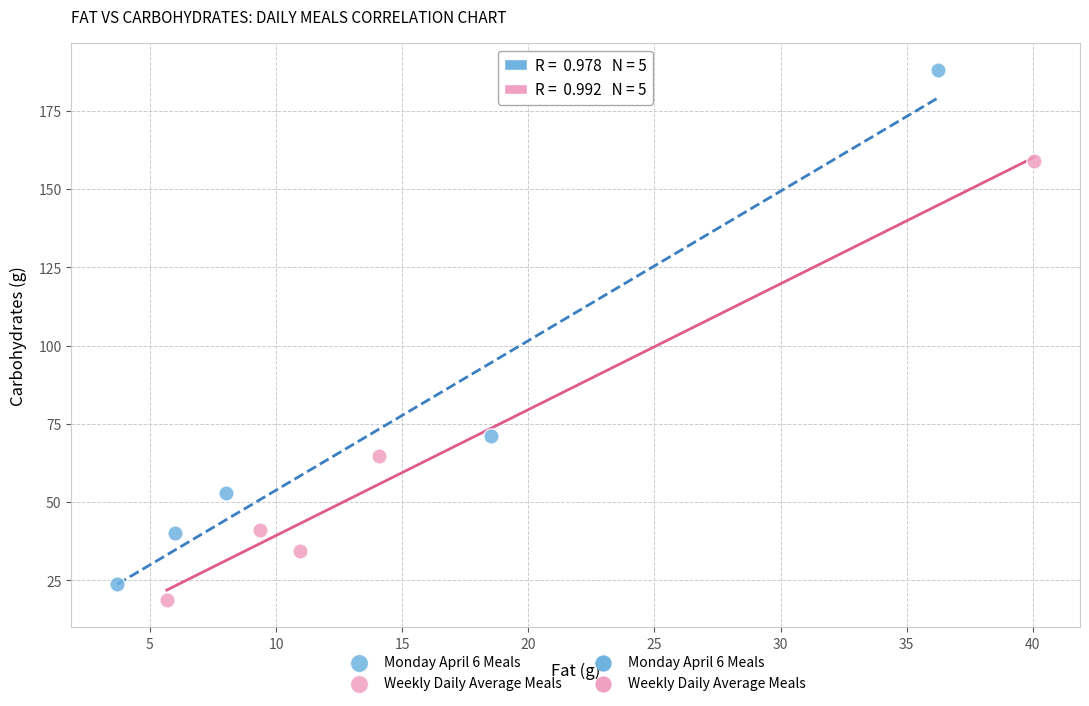

Which series reaches the minimum Y coordinate?

Weekly Daily Average Meals